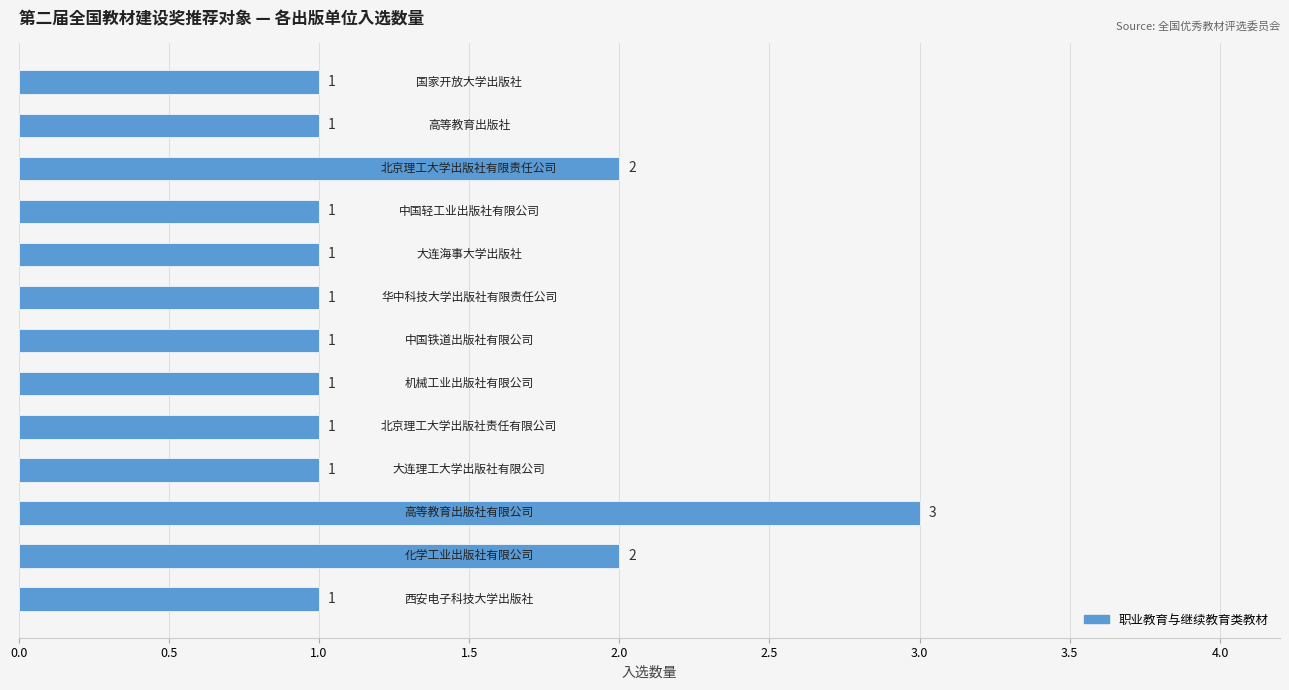

How many values are between 1 and 2?

12